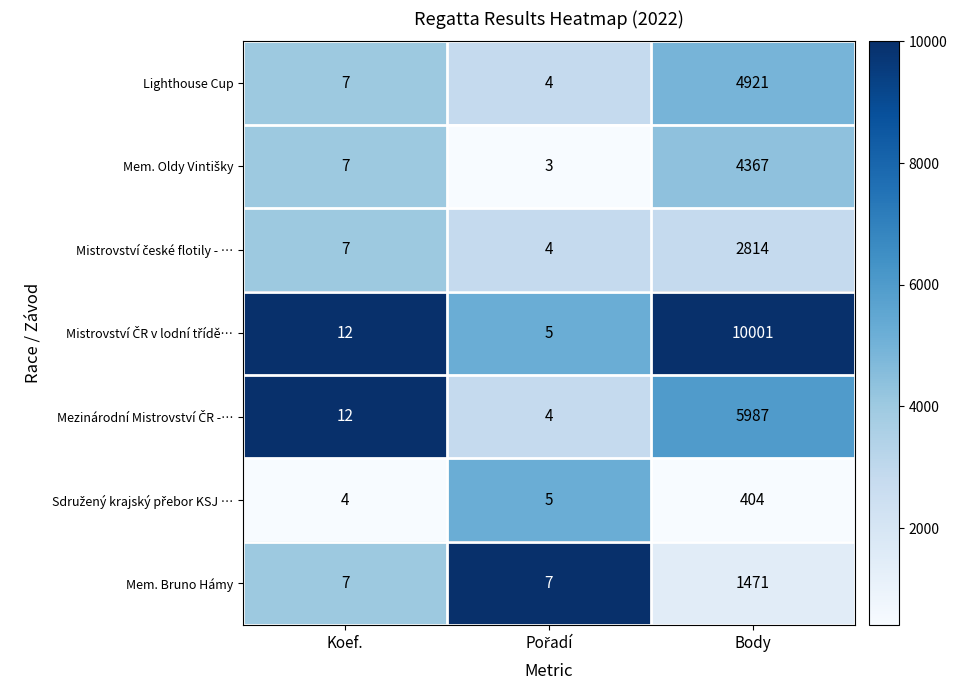

The Lighthouse Cup series shows 3 at Koef.. True or false?

False